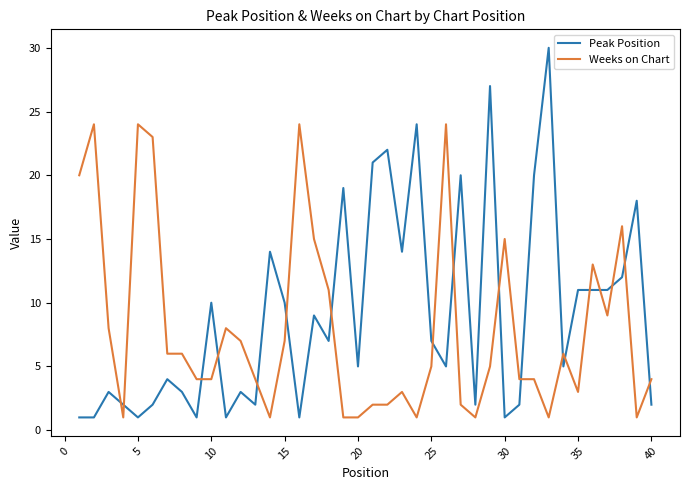

How many intersections are there between Weeks on Chart and Peak Position?

18